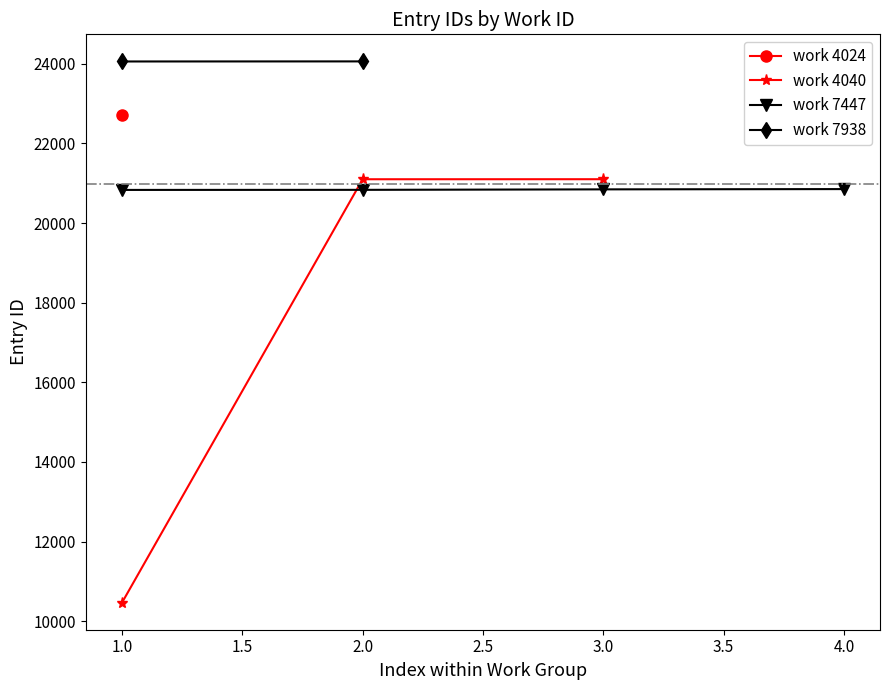

How many categories are shown in the chart?

10